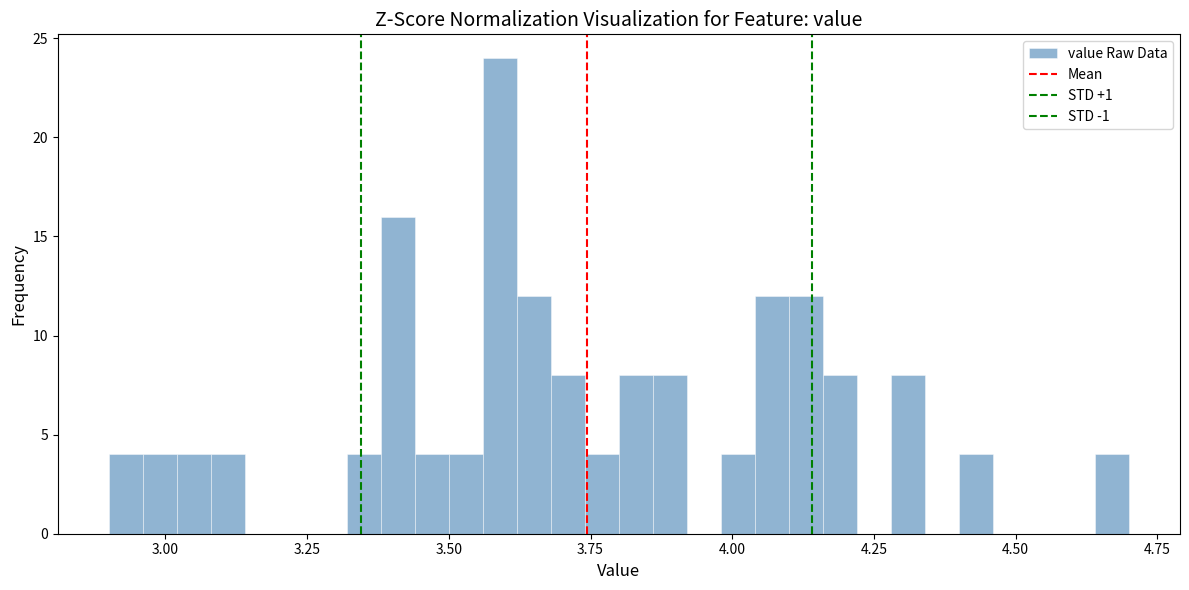

Around what value on the x-axis is the tallest bar? Give the approximate position of its centre, as read against the axis.

3.60